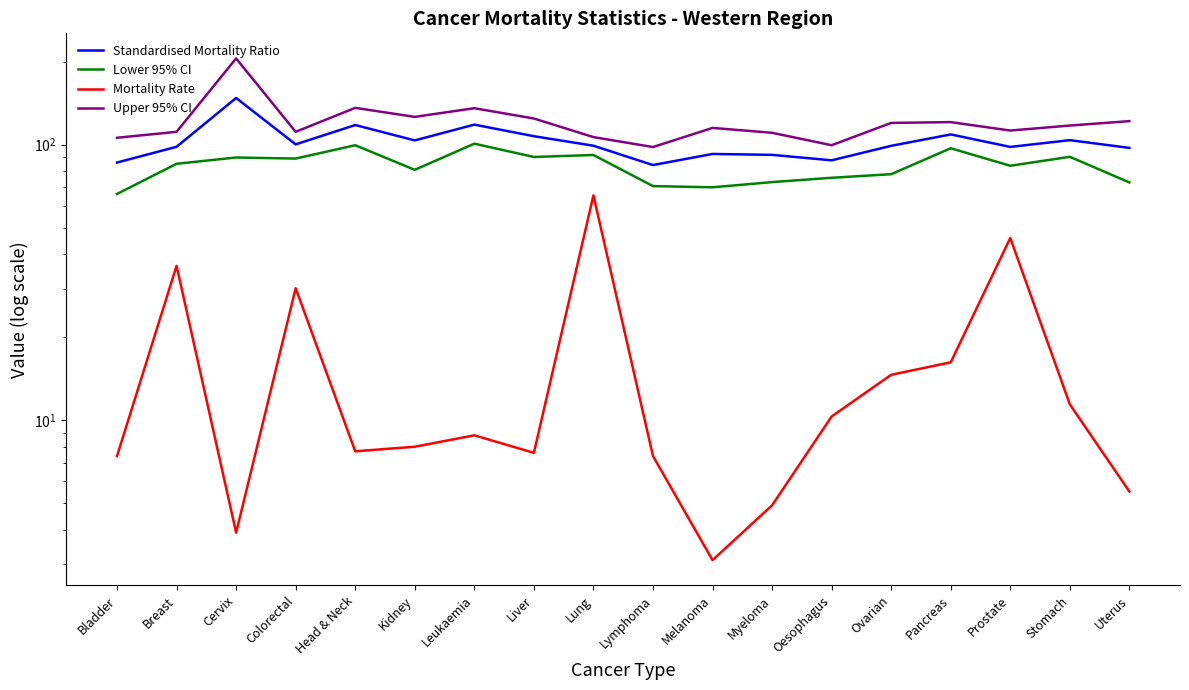

What is the difference between the second highest and second lowest values in the Standardised Mortality Ratio series?

32.1